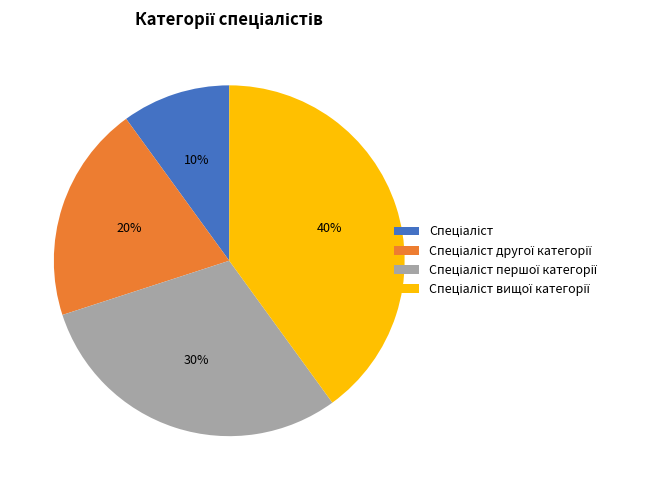

Count the number of slices in the pie.

4